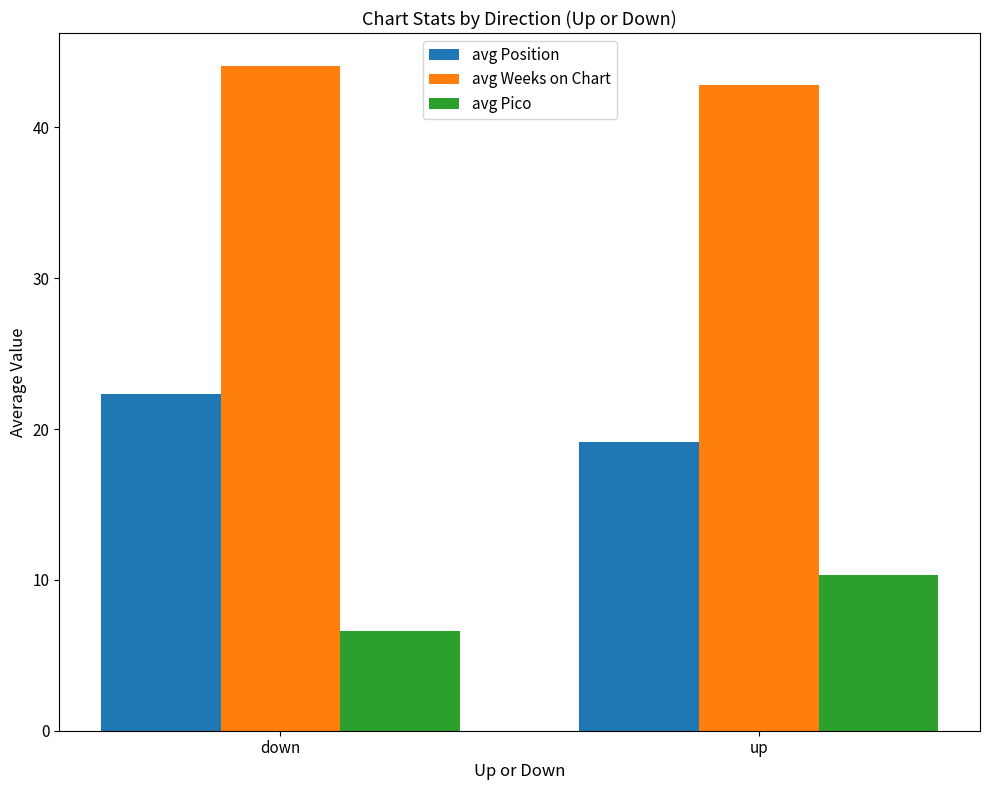

Reading left to right, what are all the values shown in this chart?

avg Position: down=22.4	up=19.1
avg Weeks on Chart: down=44.1	up=42.8
avg Pico: down=6.6	up=10.3